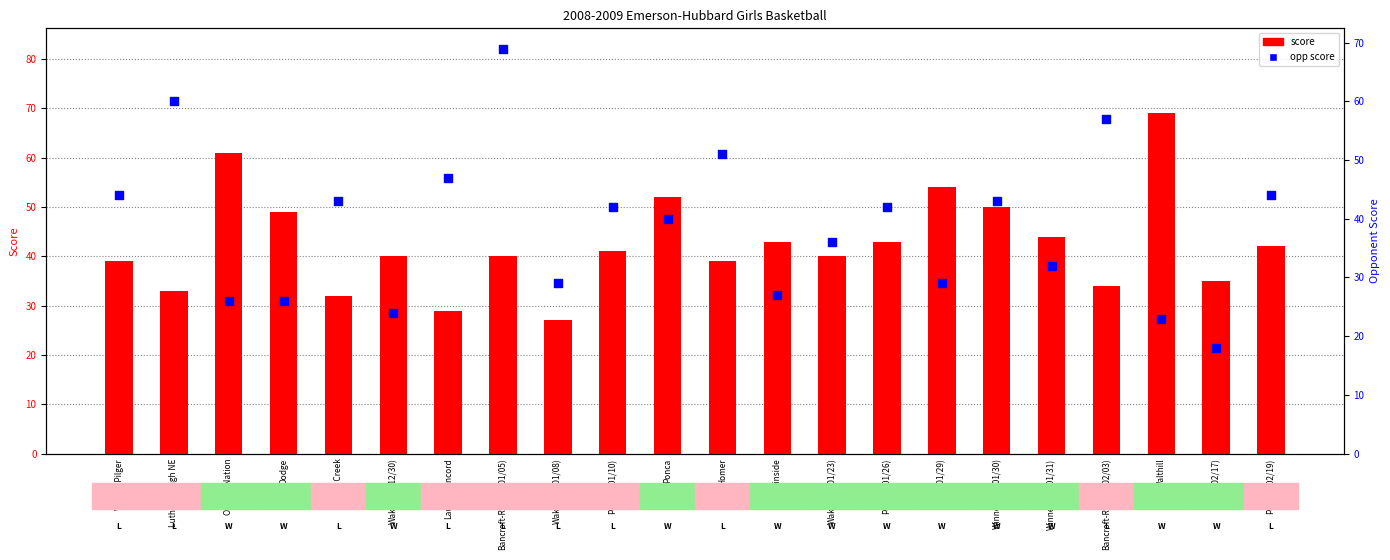

At which category is the sum across all series the highest?

Bancroft-Rosalie(01/05)